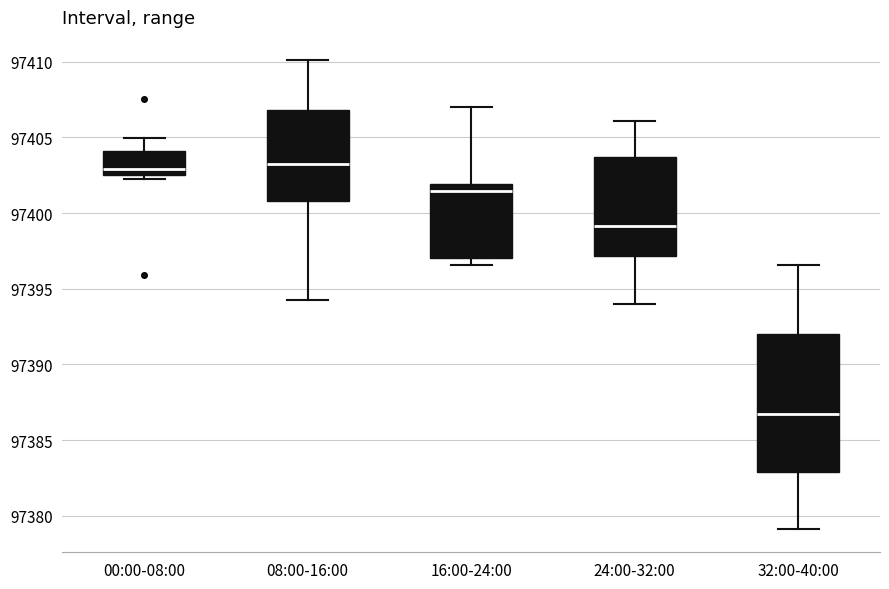

Where is the upper edge of the box for 32:00-40:00 on the y-axis? The values are not printed on the chart, so give them approximately, as read against the axis.

97392.0